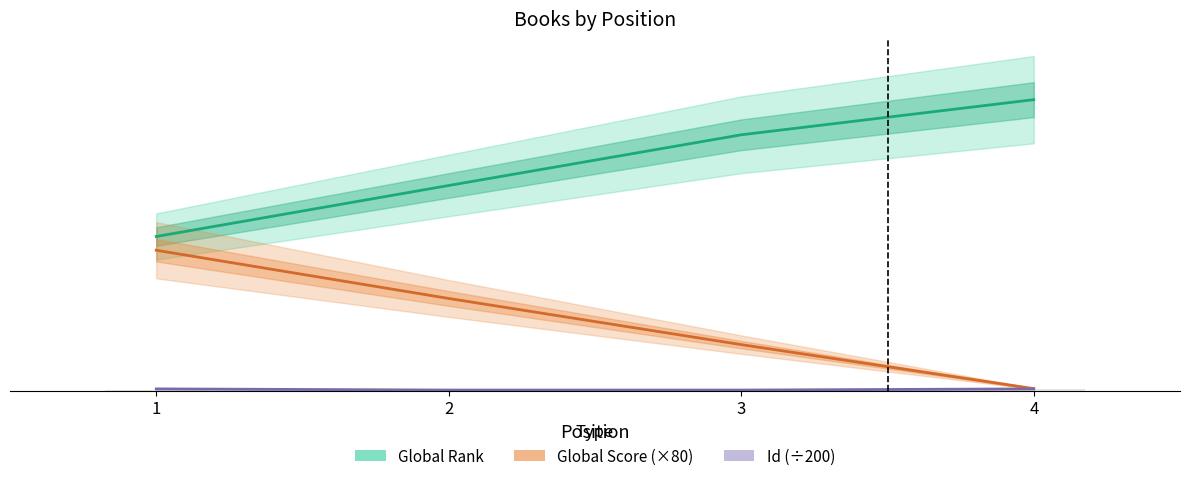

What is the approximate value of Global Score (×80) at 2?

3520.0